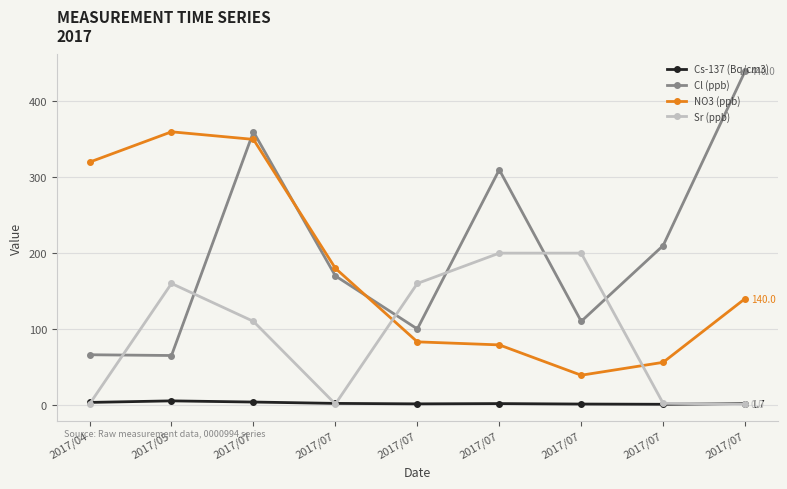

True or false: Cs-137 (Bq/cm3) has more than 1 interior local peaks.

True